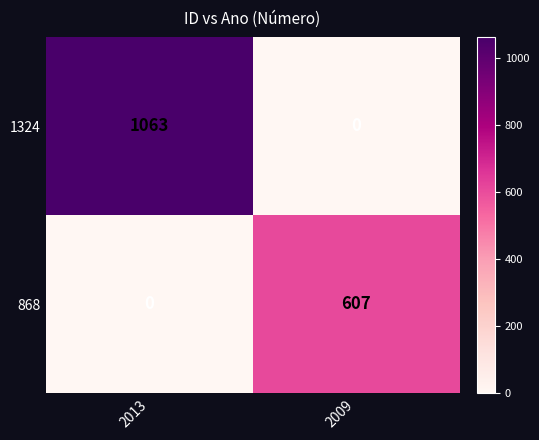

What is the difference between the maximum and minimum values in the 868 series?

607